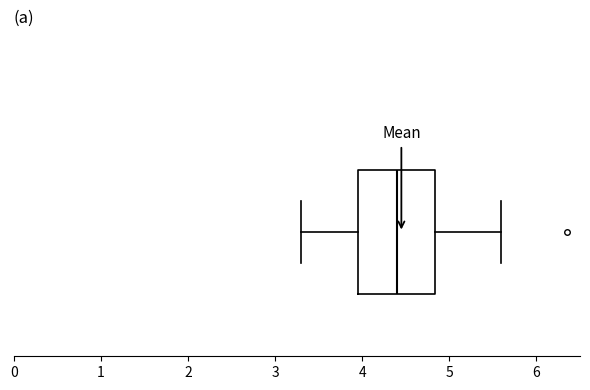

Transcribe this box plot: give where the median line is, the range the box spans, and where the two whiskers end, as read against the x-axis. The values are not printed on the chart, so give them approximately, as read against the axis.

median 4.4, box 4.0 to 4.8, whiskers 3.3 to 5.6